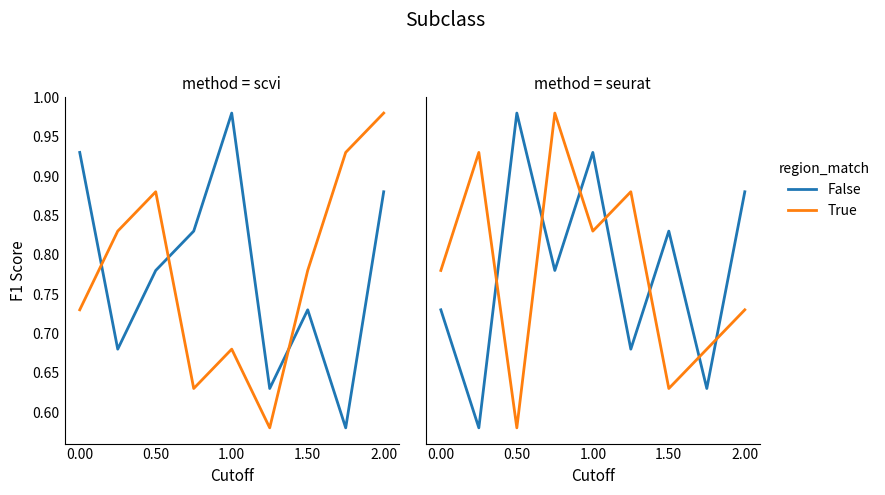

Which series has the largest range (max minus min)?

False